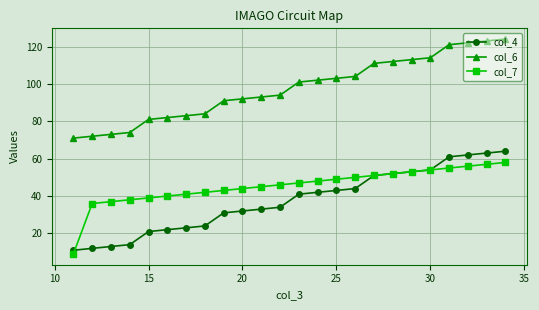

True or false: col_6 and col_4 intersect in this chart.

False